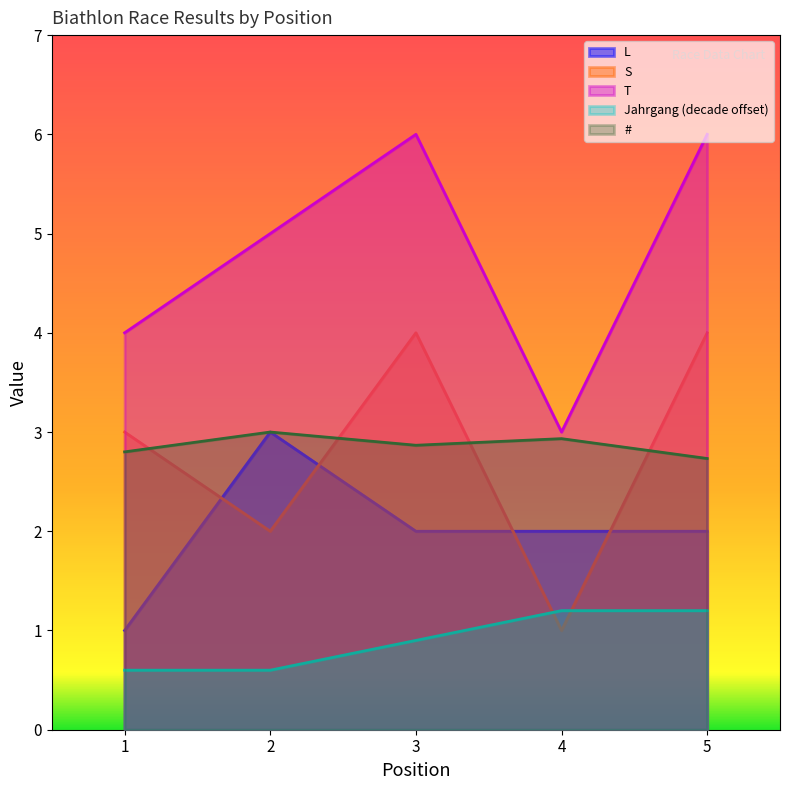

What is the approximate value of T at 3?

6.0